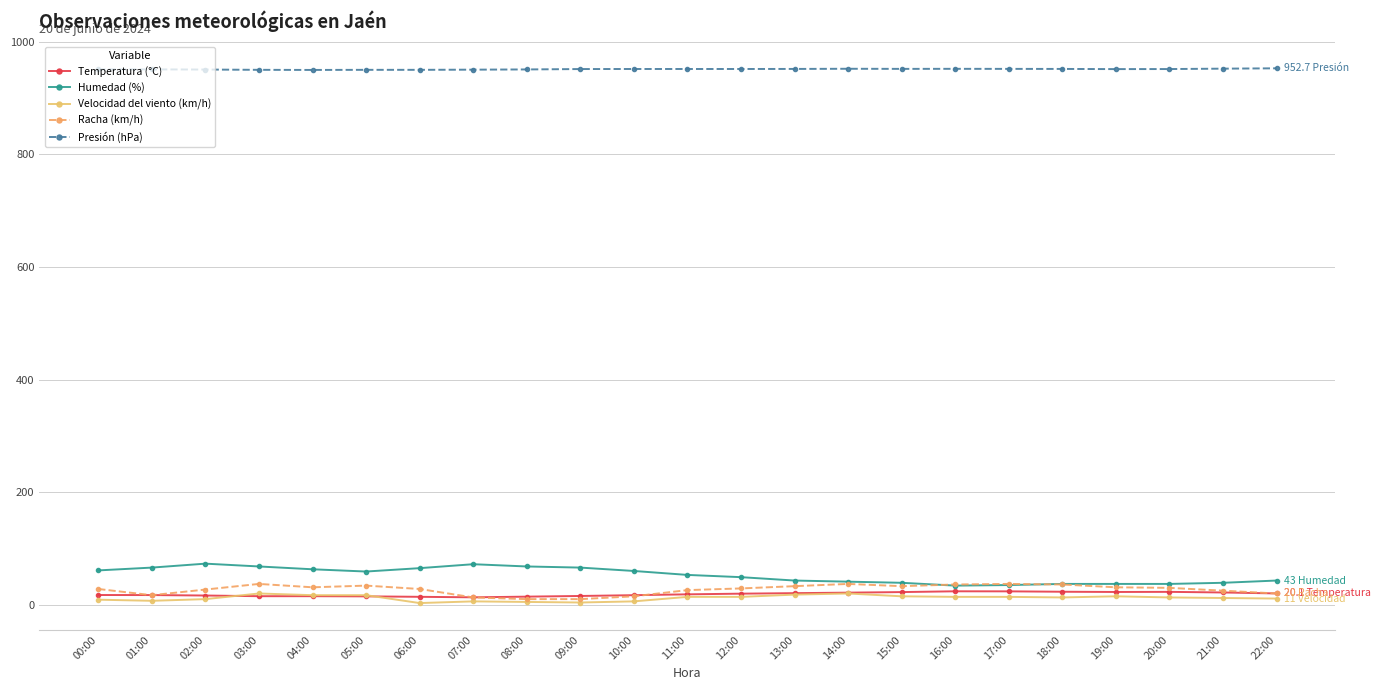

Which series ends up on top after the final intersection of Racha (km/h) and Temperatura (°C)?

Temperatura (°C)